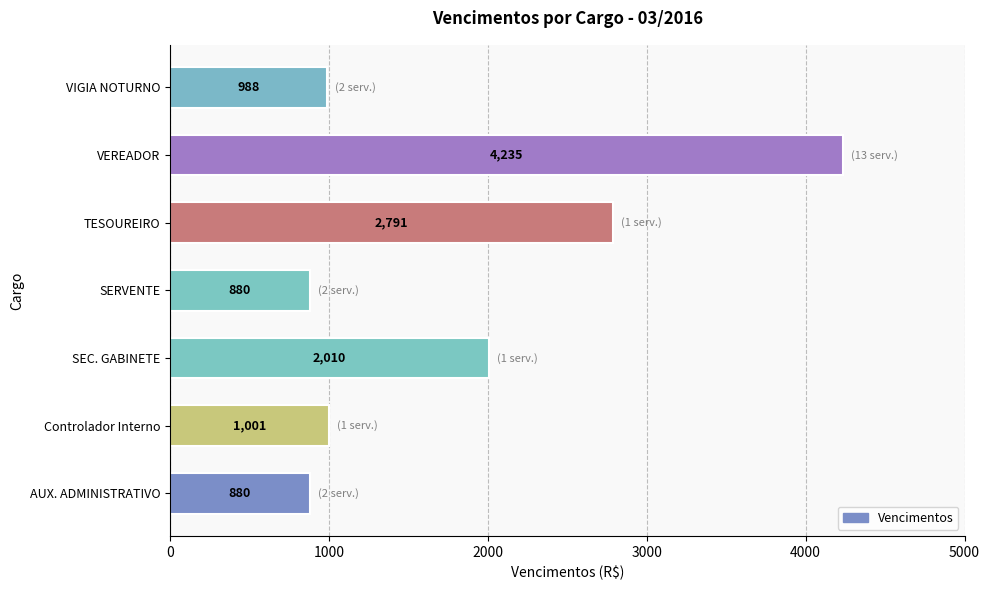

Are the bars grouped side by side (vs. stacked)?

No